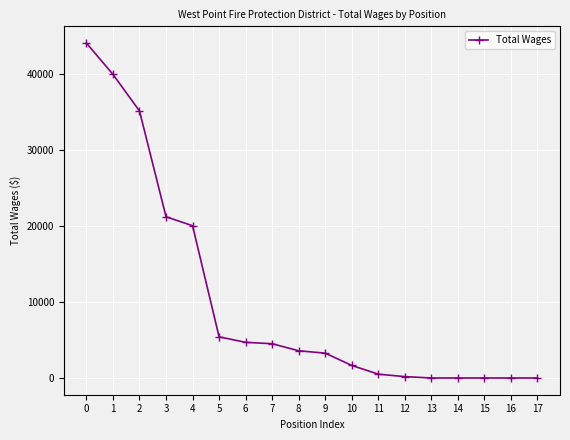

Is it true that the value at 7 is 4500?

True